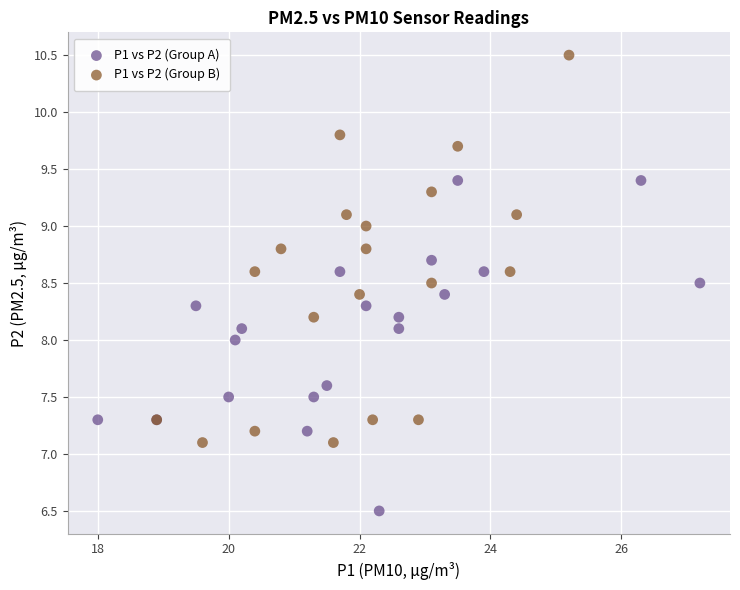

Which series has the largest Y range (max minus min)?

P1 vs P2 (Group B)